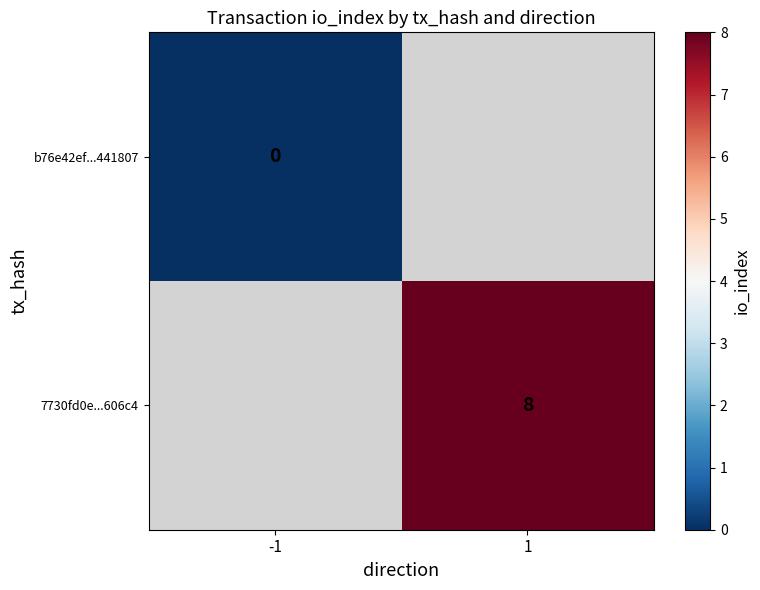

Is it true that 7730fd0e...606c4 equals 14 at 1?

False